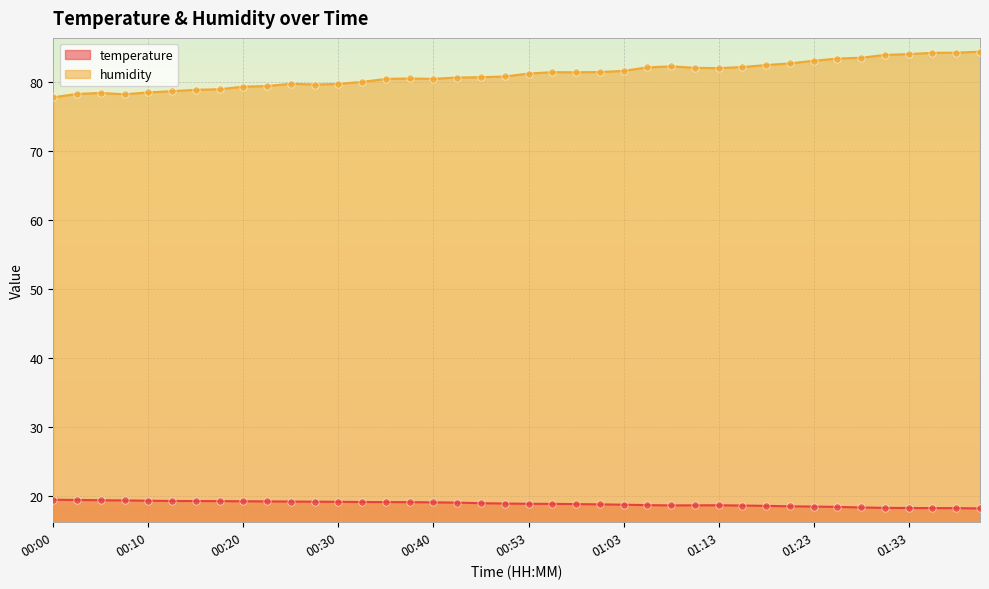

Which series has the widest spread of Y values?

humidity